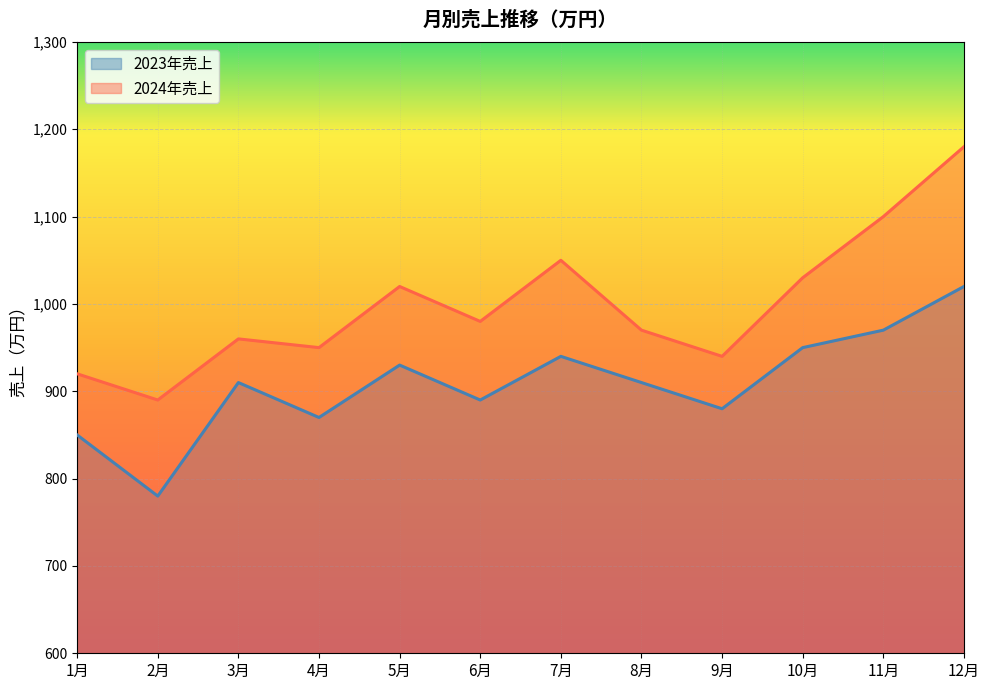

Between 6月 and 3月, which is larger?

3月